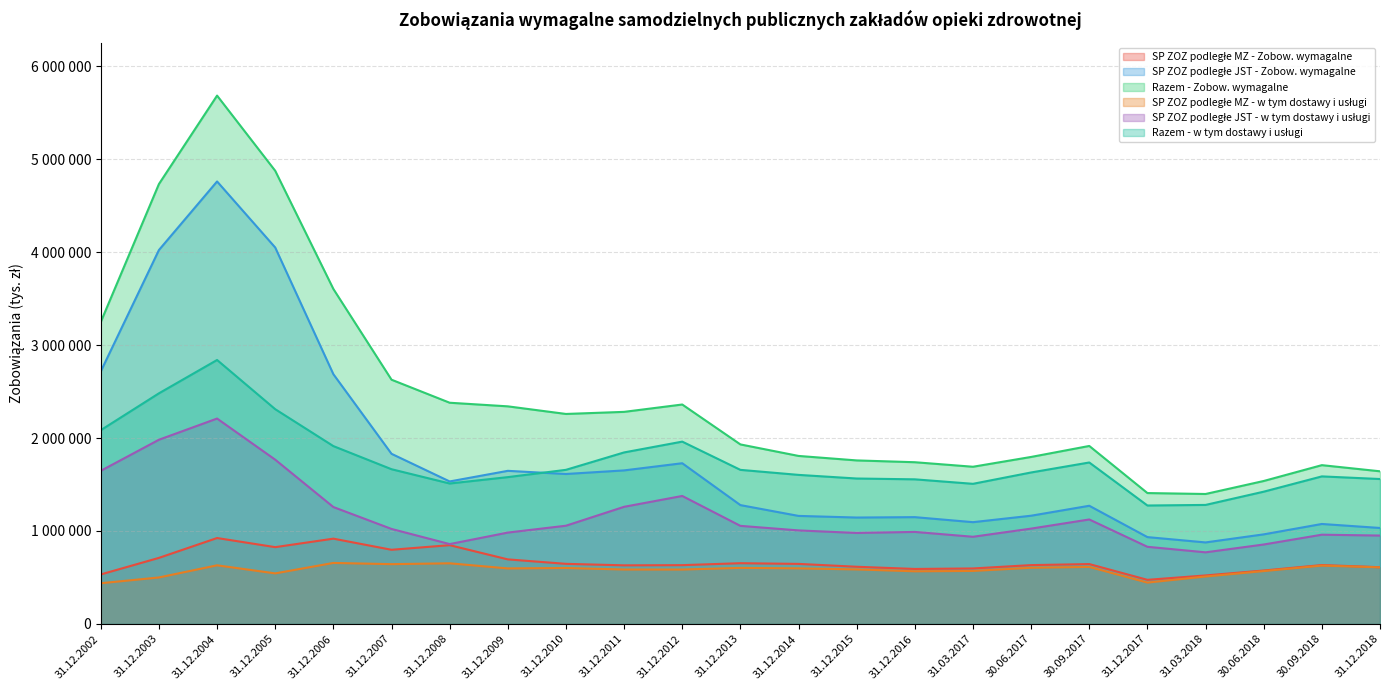

What is the label of the 12th point from the left?

31.12.2013